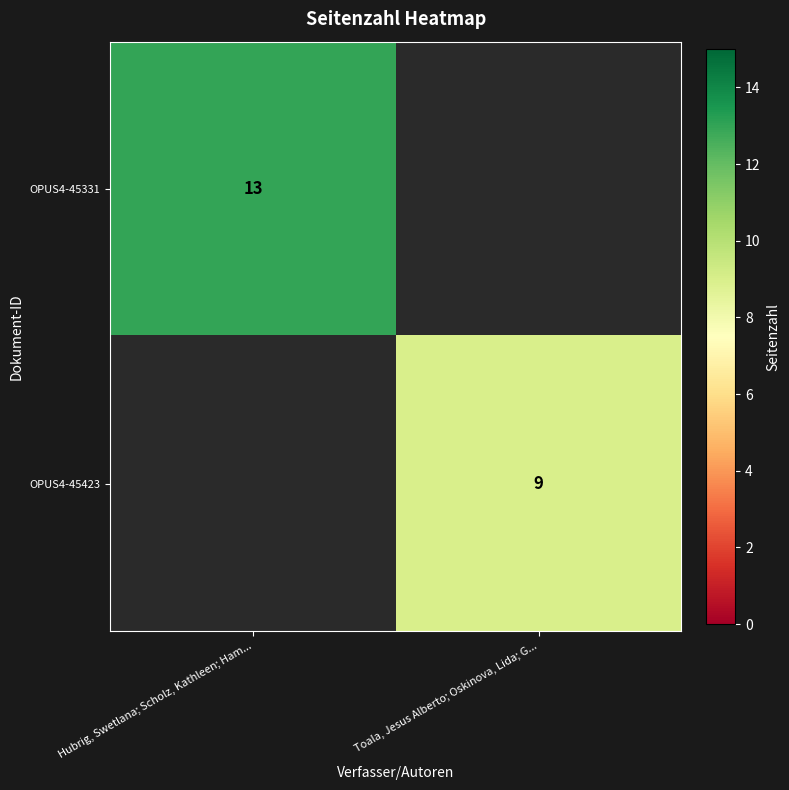

Is it true that OPUS4-45423 equals 9 at Toala, Jesus Alberto; Oskinova, Lida; G...?

True